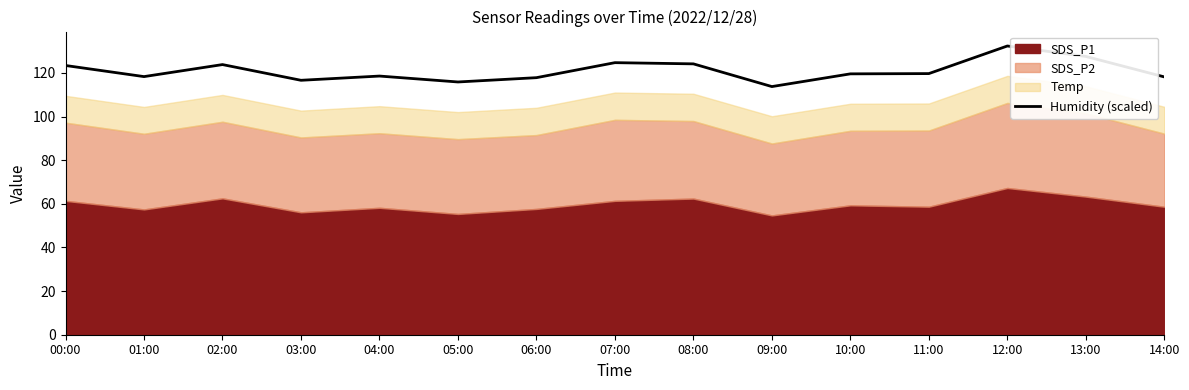

What is the change in value from 02:00 to 12:00?

+8.5